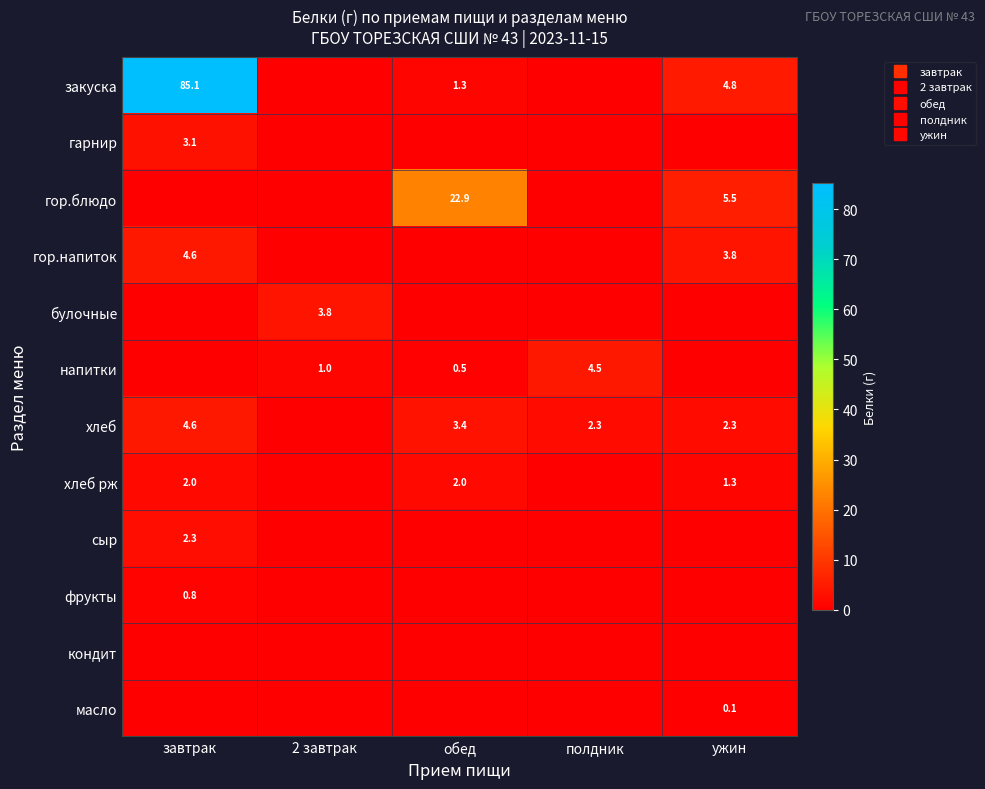

What is the sum of all хлеб рж values?

5.3